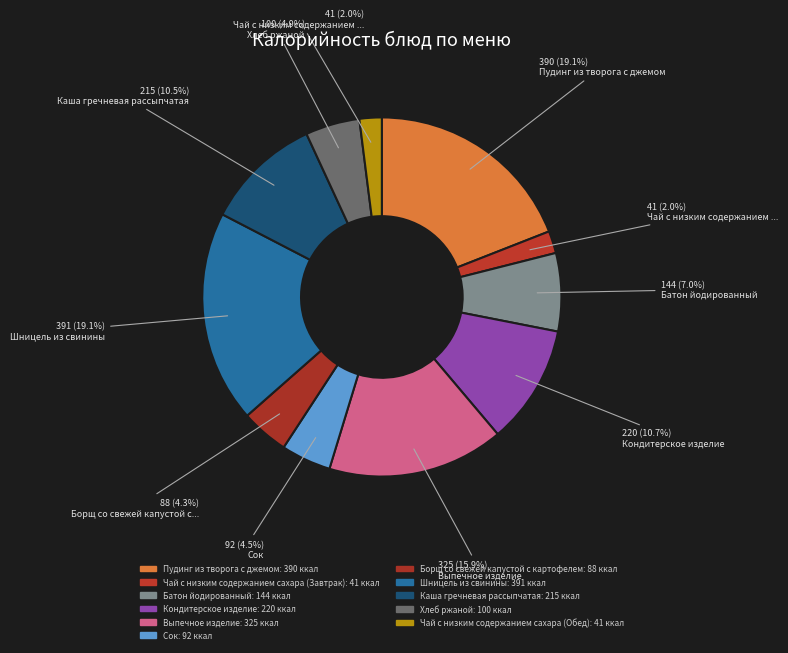

Does any single category account for the majority?

No